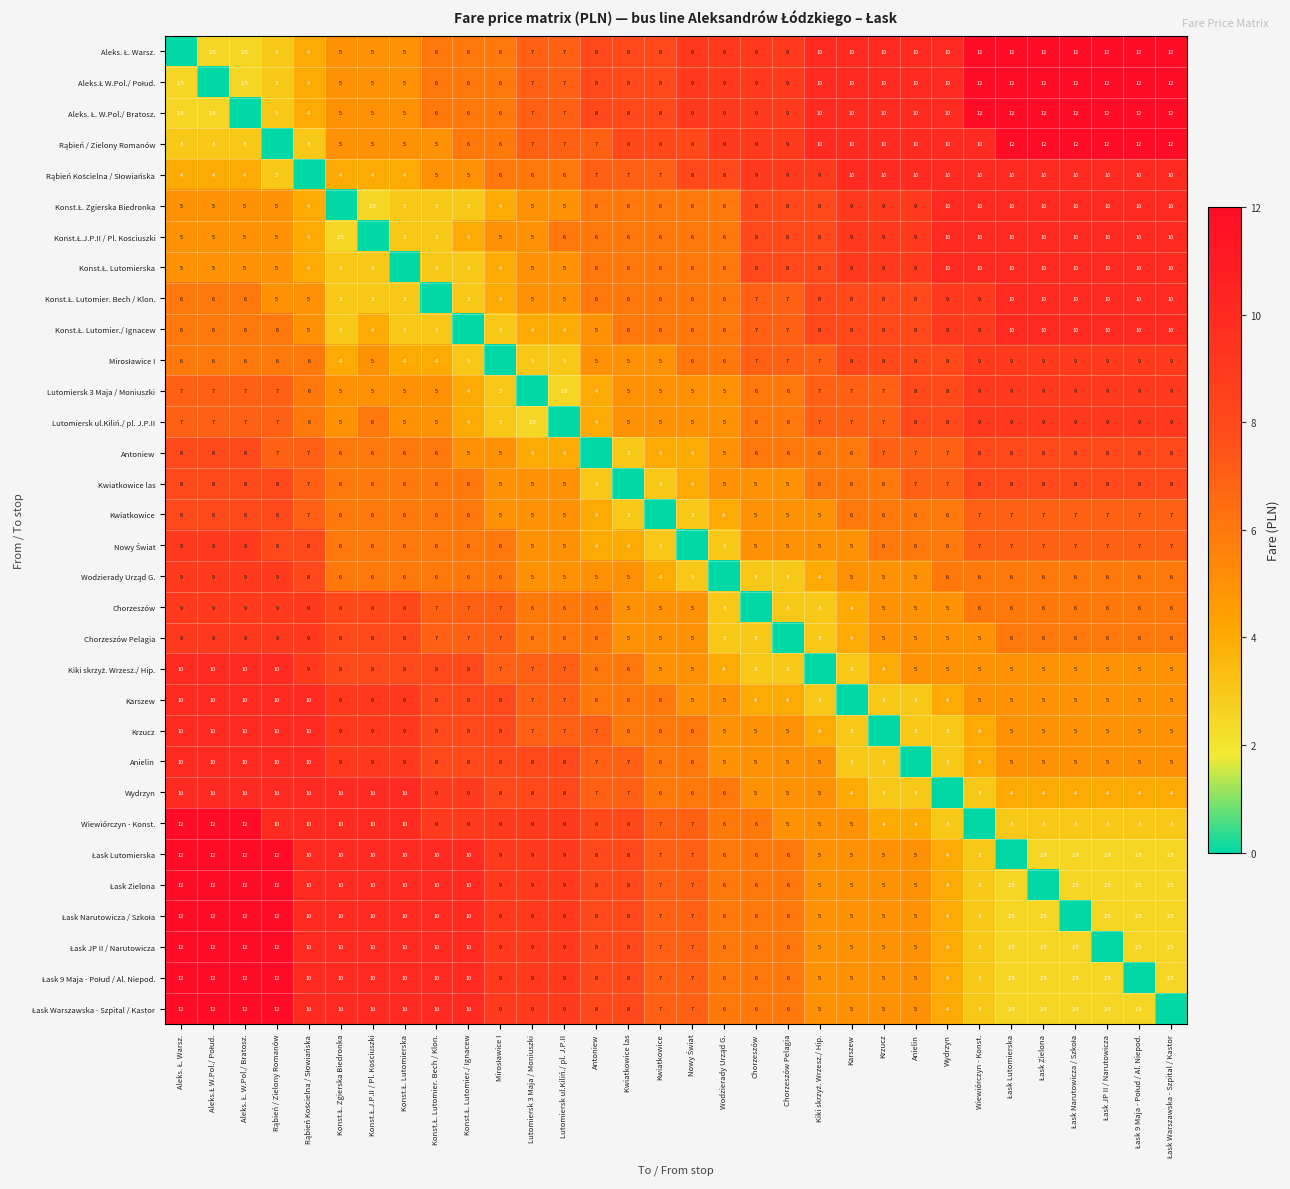

What is the difference between the Lutomiersk ul.Kiliń./ pl. J.P.II values at Kwiatkowice las and Krzucz?

2.0